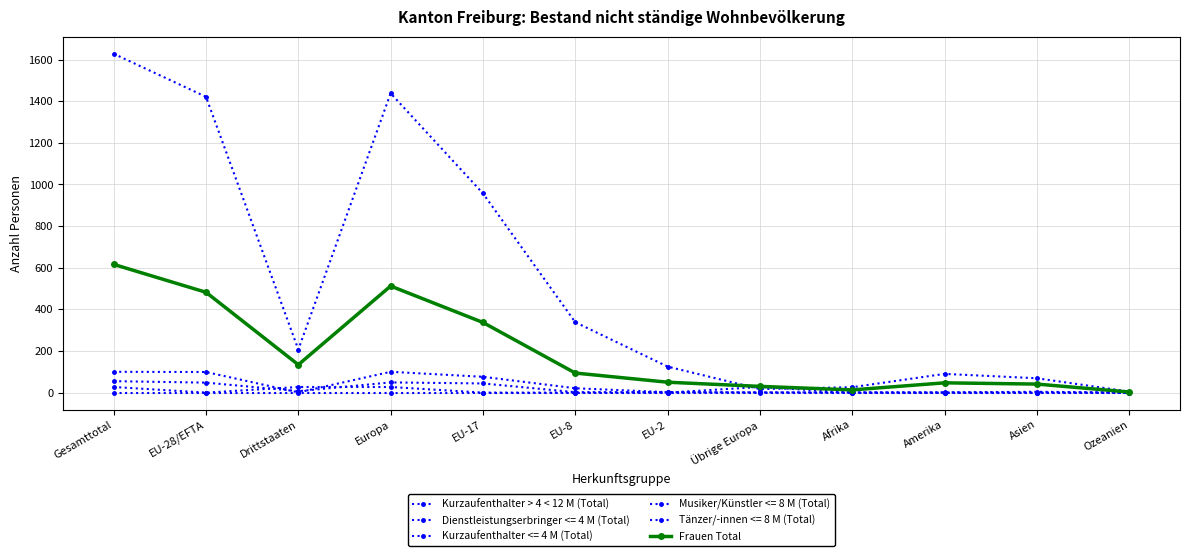

How many data points in Frauen Total are less than 94?

6